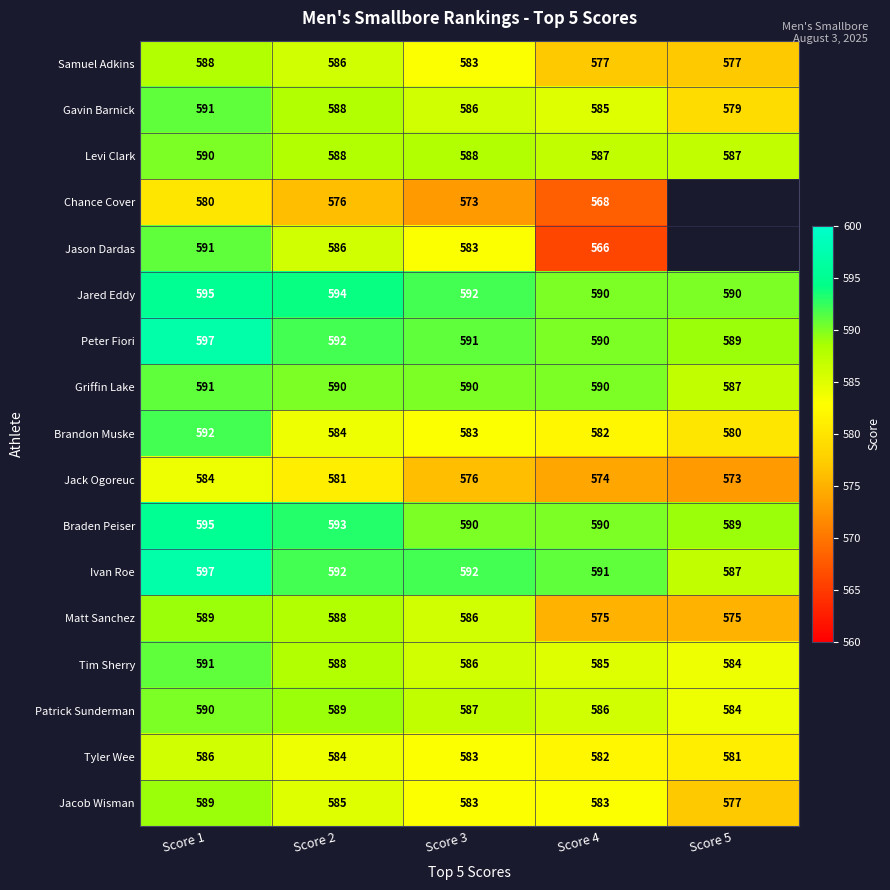

What is the total value across all series at Score 1?

10036